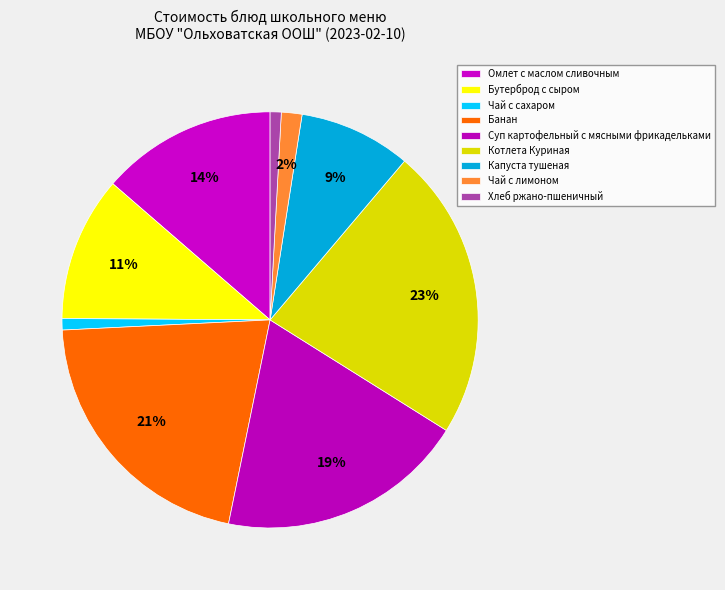

Between Суп картофельный с мясными фрикадельками and Котлета Куриная, which is larger?

Котлета Куриная